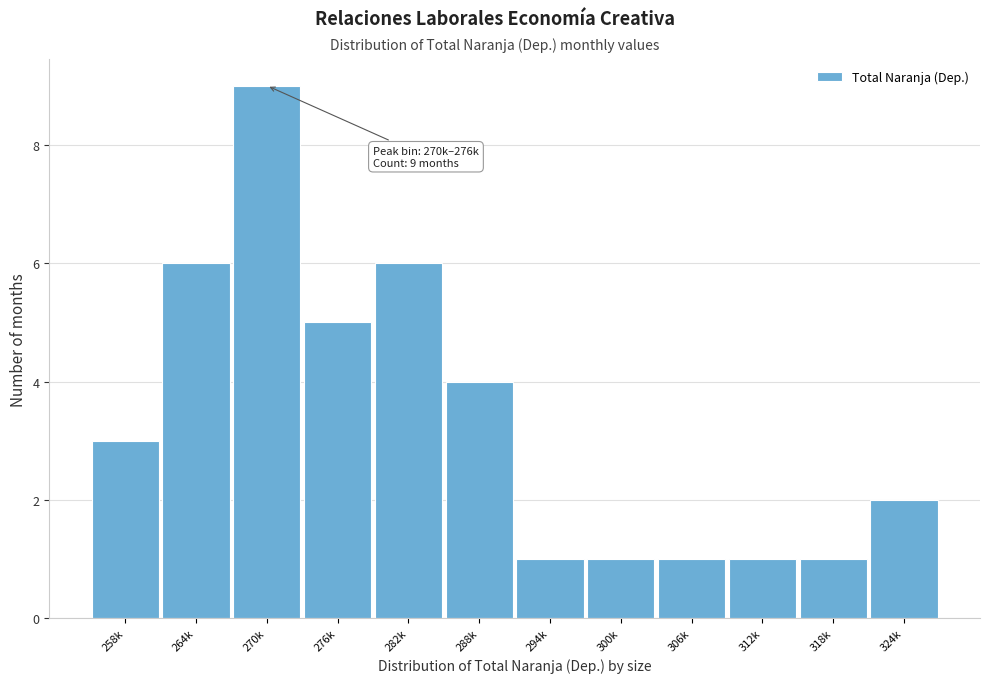

Reading left to right, extract all data points from this chart.

3	6	9	5	6	4	1	1	1	1	1	2